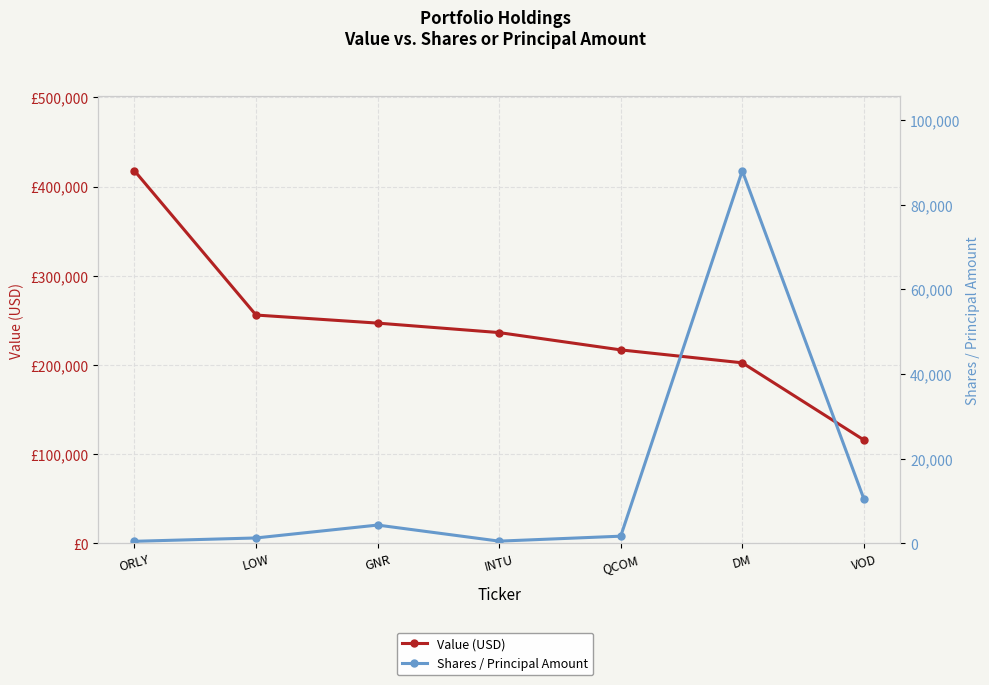

How many interior local peaks does the Shares / Principal Amount series have?

2